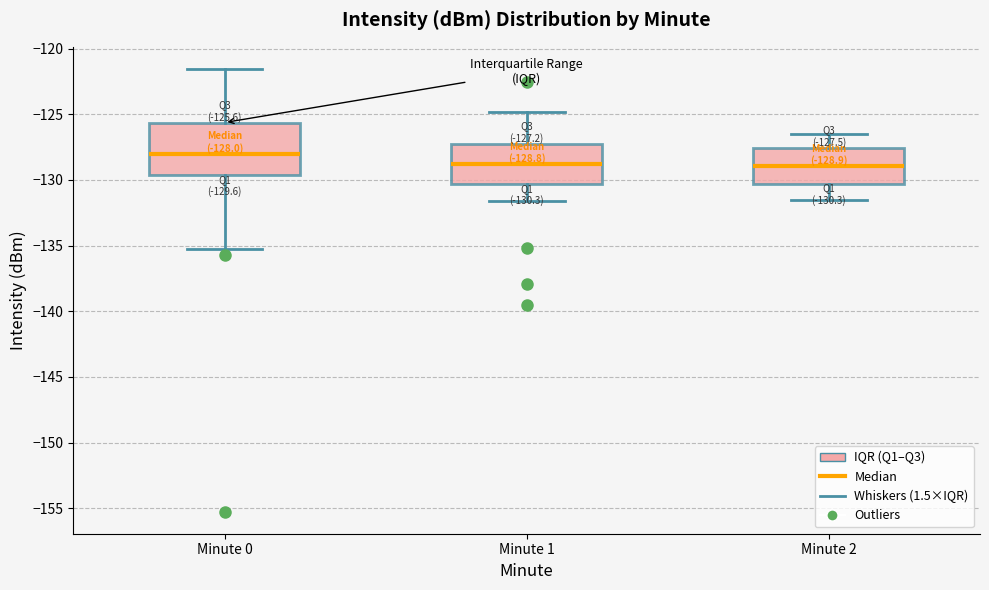

Which box has the highest median line?

Minute 0